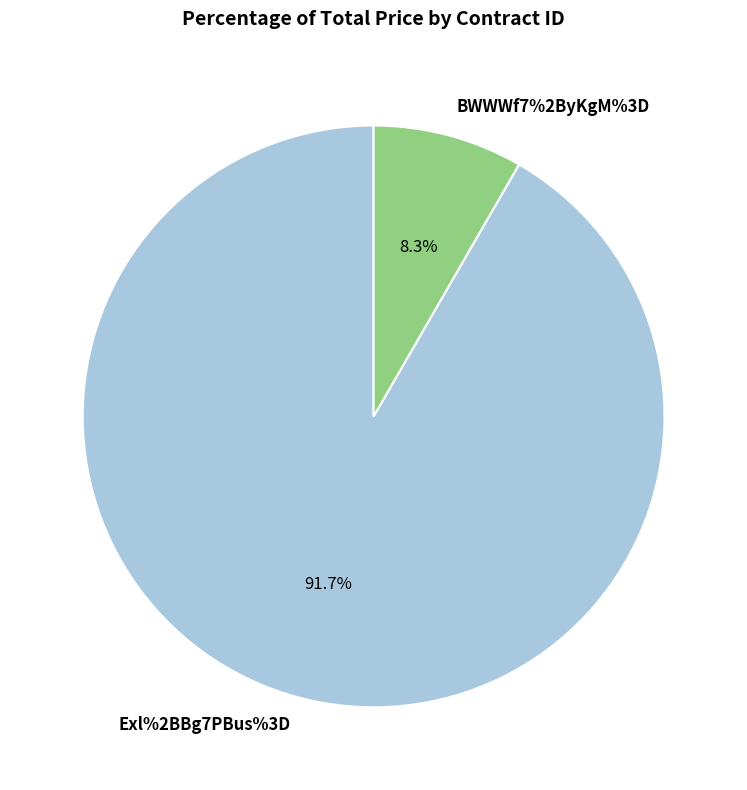

Rank the categories by value from highest to lowest.

Exl%2BBg7PBus%3D, BWWWf7%2ByKgM%3D